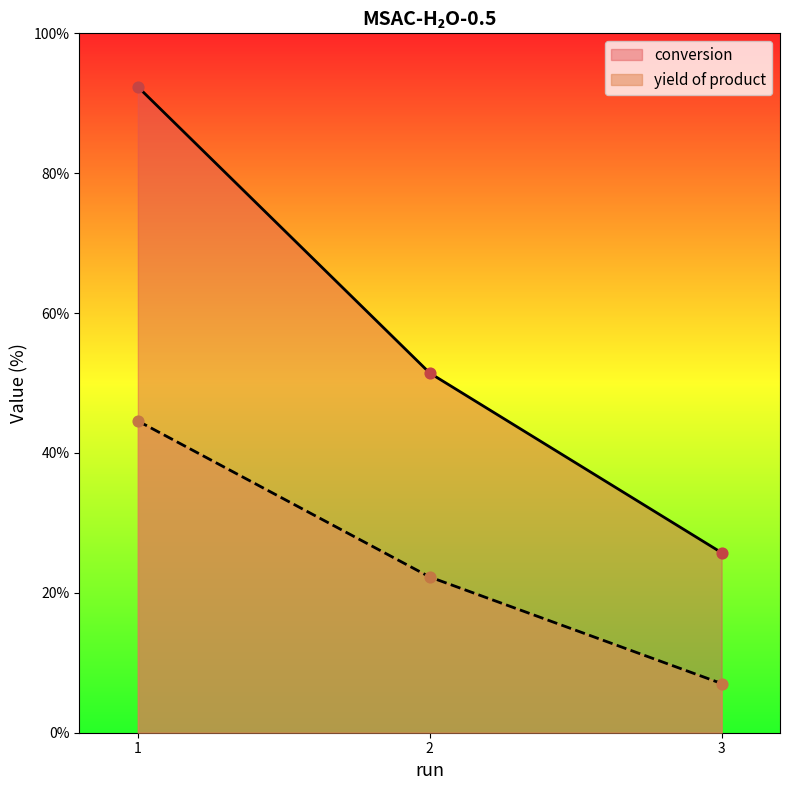

What are all the series names shown in the legend?

conversion, yield of product